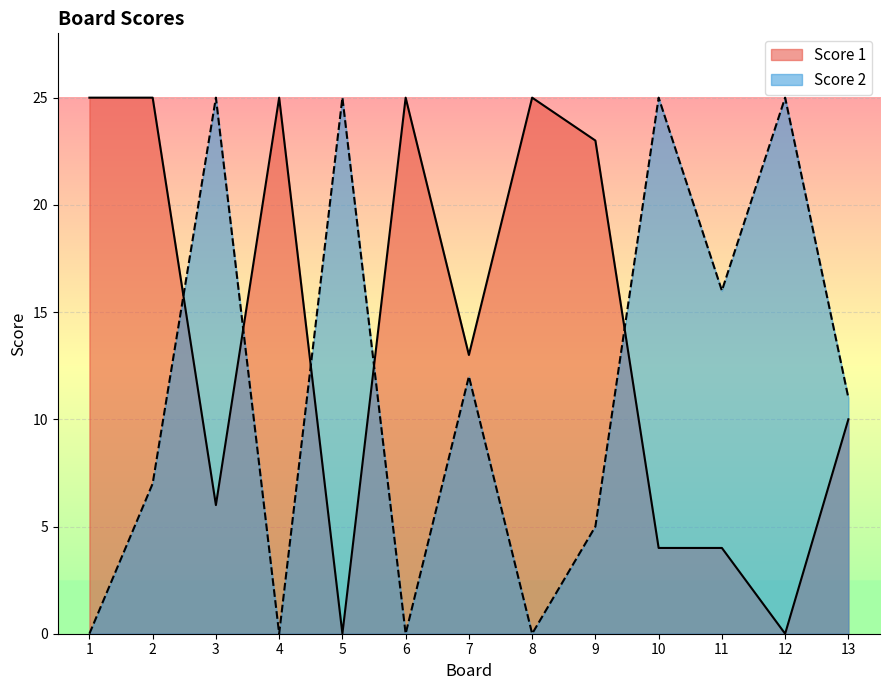

List the series in order of their overall mean, highest first.

Score 1, Score 2